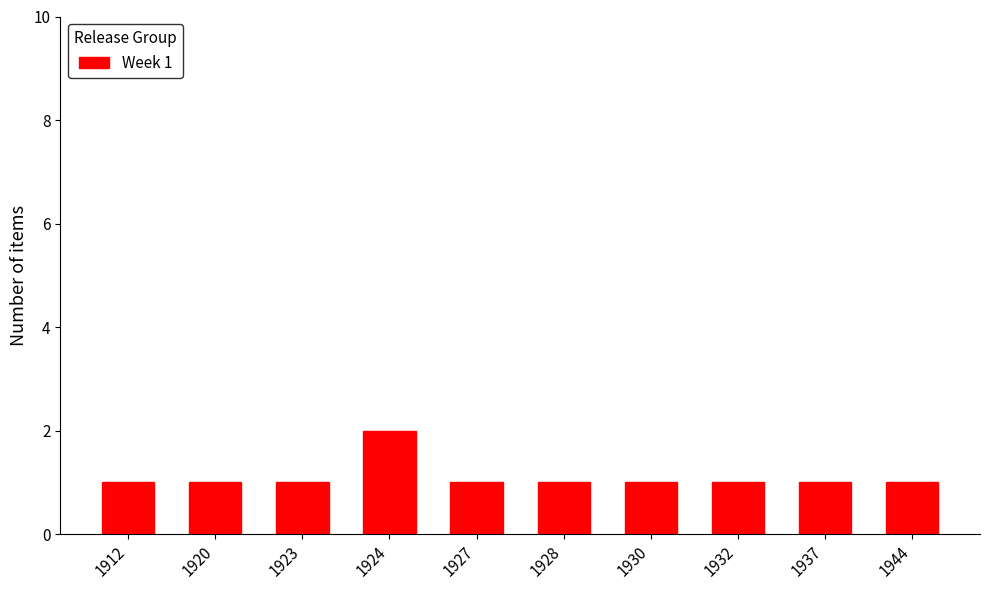

Does the chart contain stacked bars?

No